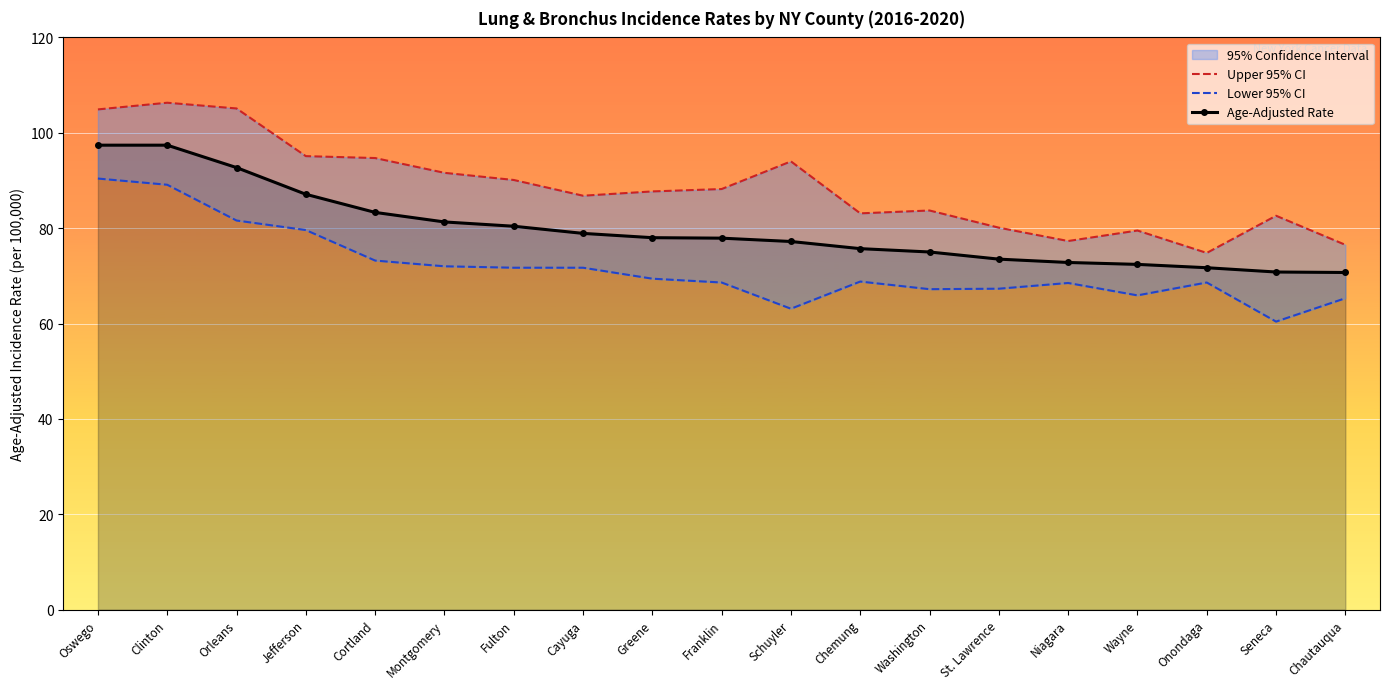

True or false: Lower 95% CI and Upper 95% CI cross at least once.

False